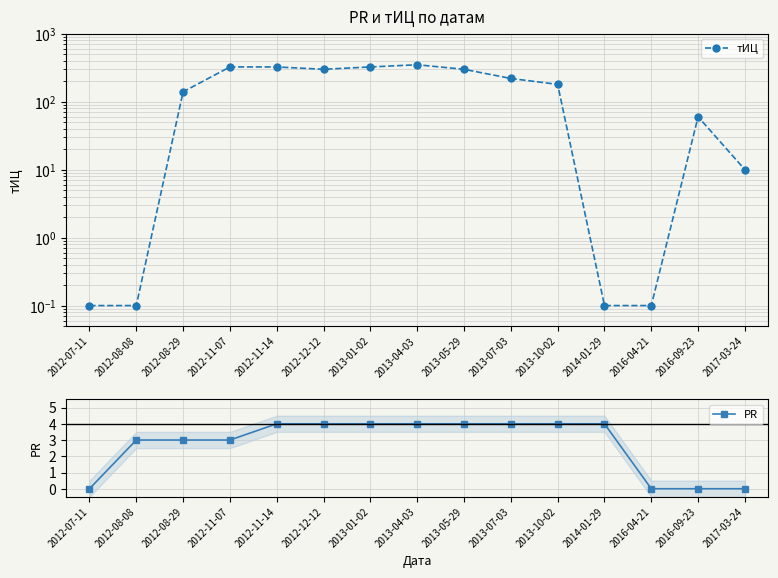

What is the difference between the maximum and minimum values in the тИЦ series?

349.9